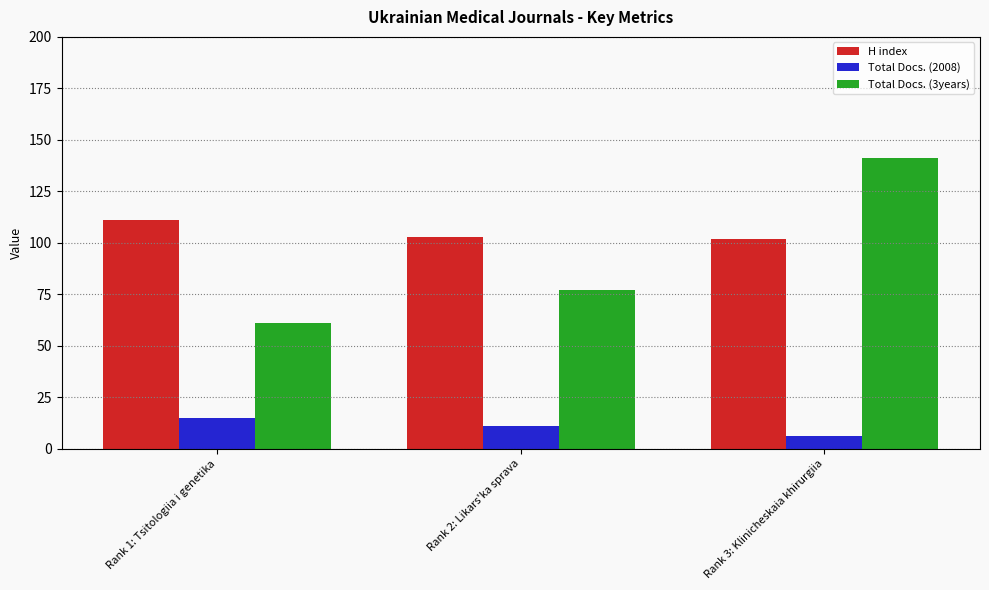

What is the label of the 2nd bar from the left?

Rank 2: Likars'ka sprava